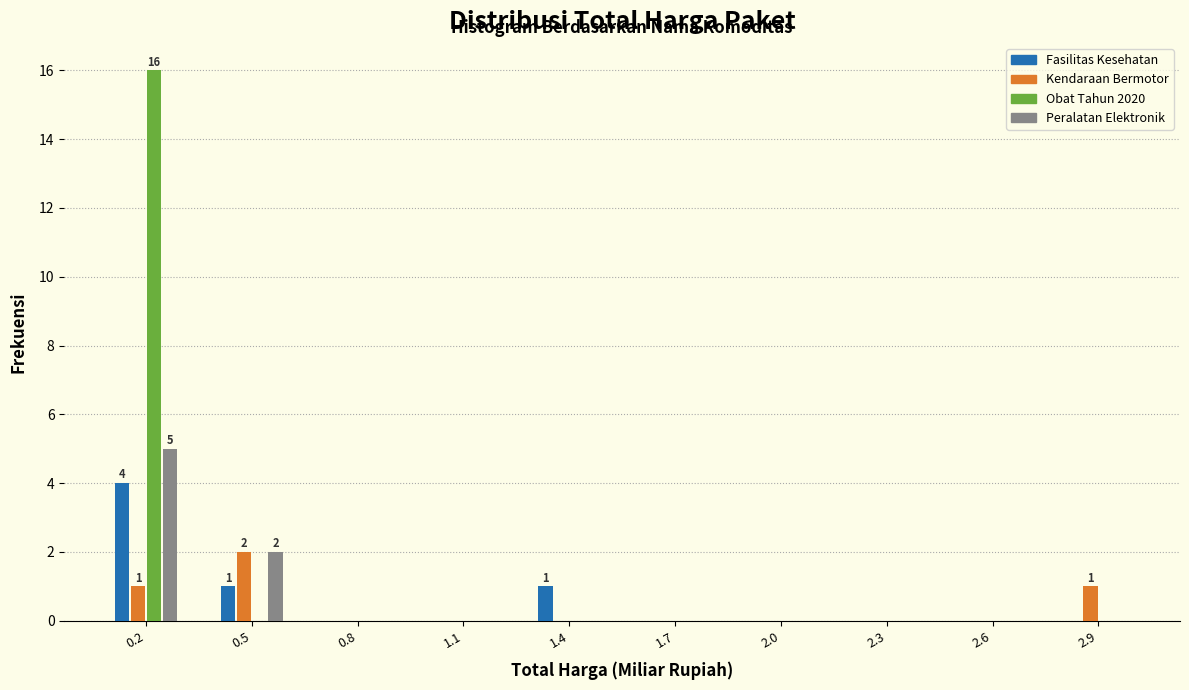

True or false: Fasilitas Kesehatan has a value of 2 at 1.1.

False